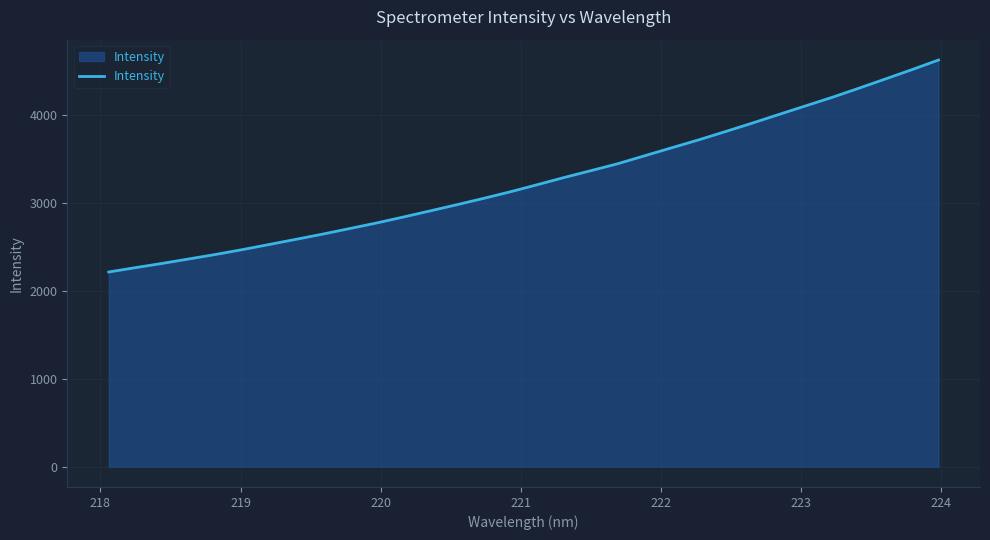

Reading left to right, extract all data points from this chart.

2212.1	2261.8	2310.0	2360.8	2412.3	2467.2	2525.4	2584.3	2643.7	2706.4	2769.4	2837.0	2906.7	2977.2	3049.3	3124.3	3204.2	3285.8	3363.5	3442.1	3532.1	3621.8	3710.9	3804.9	3900.8	3999.4	4097.3	4194.9	4298.6	4404.4	4511.1	4621.5